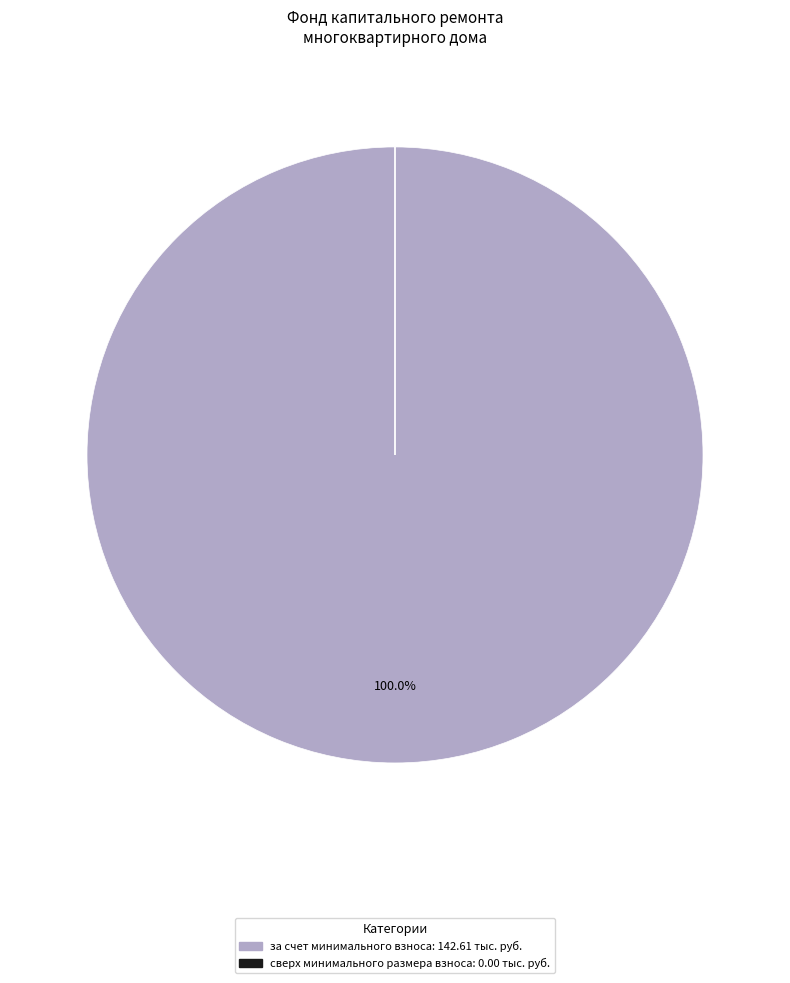

Which slice is the largest?

за счет минимального взноса